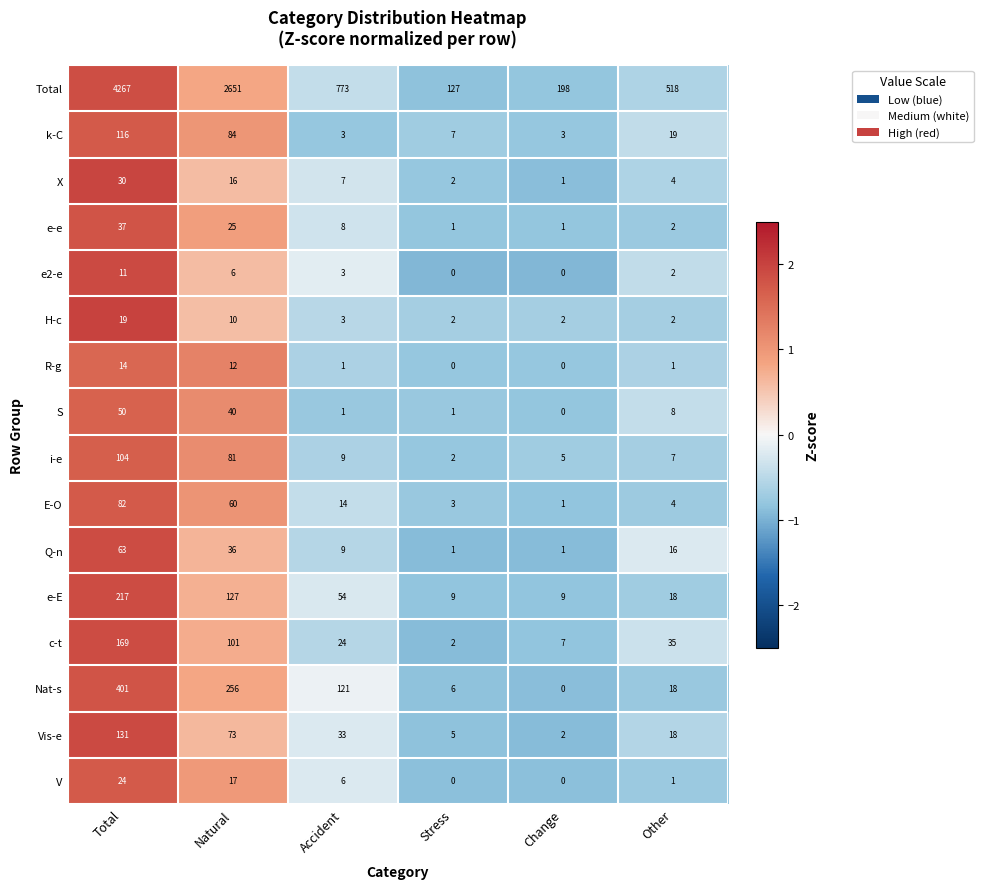

Which series has the widest spread of values?

Total